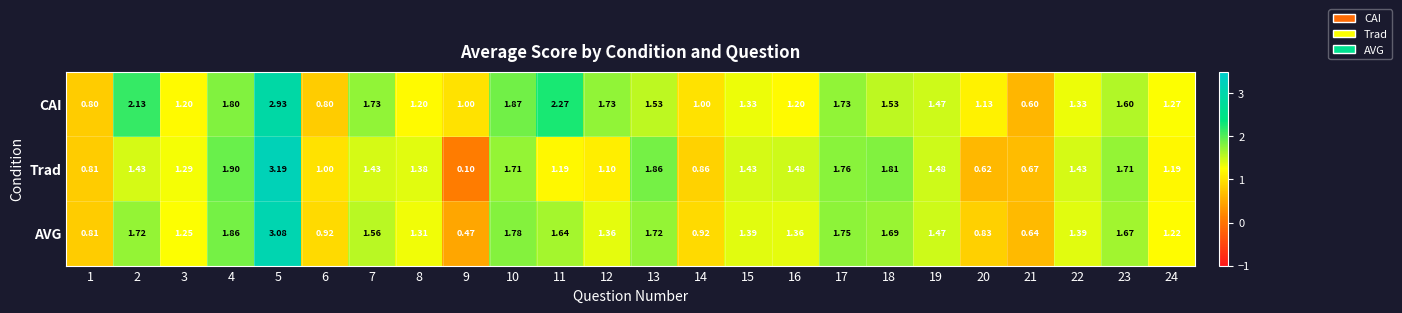

Which series has the largest range (max minus min)?

Trad